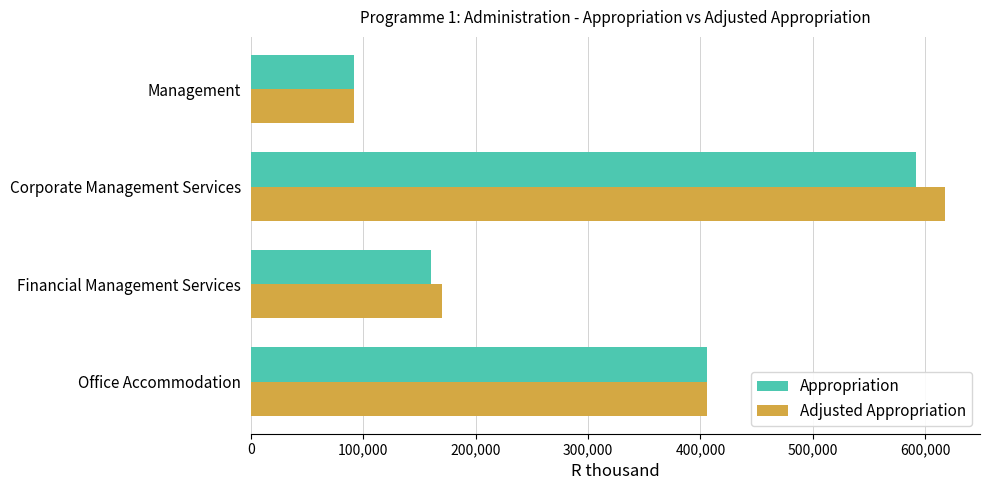

Which series has the largest total across all categories?

Adjusted Appropriation